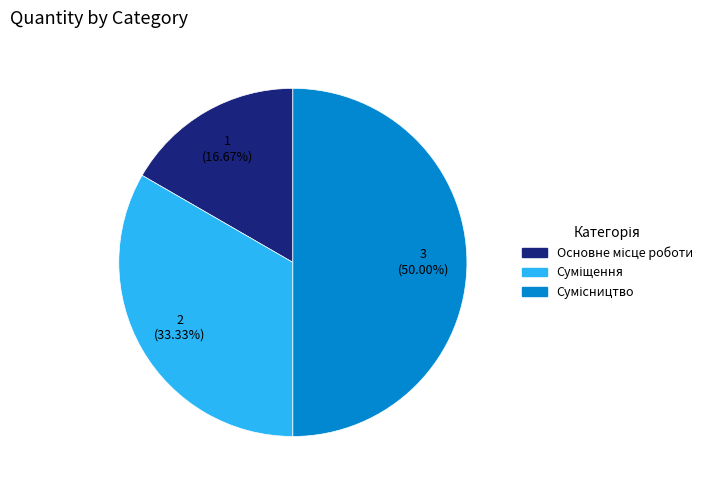

Does any single category account for the majority?

No